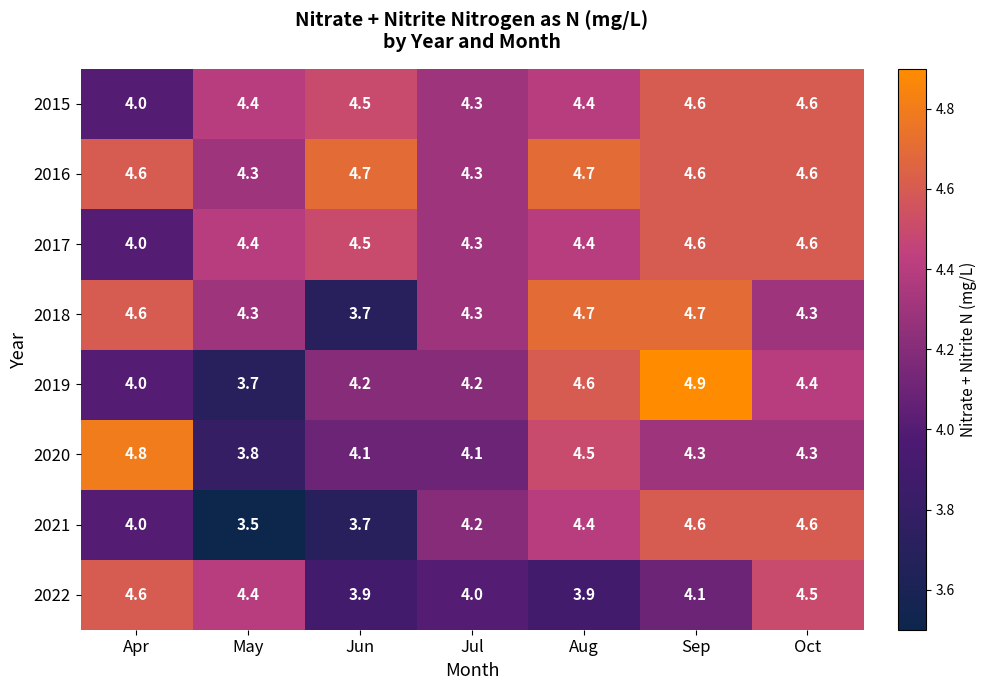

True or false: 2022 has a value of 3.9 at Jun.

True